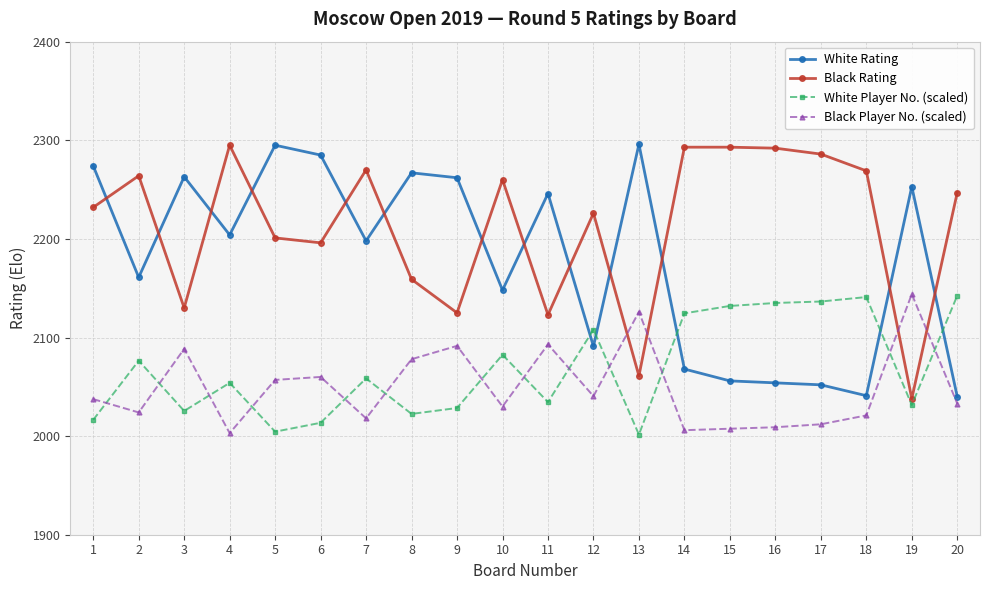

What is the minimum value shown in the chart?

2001.5